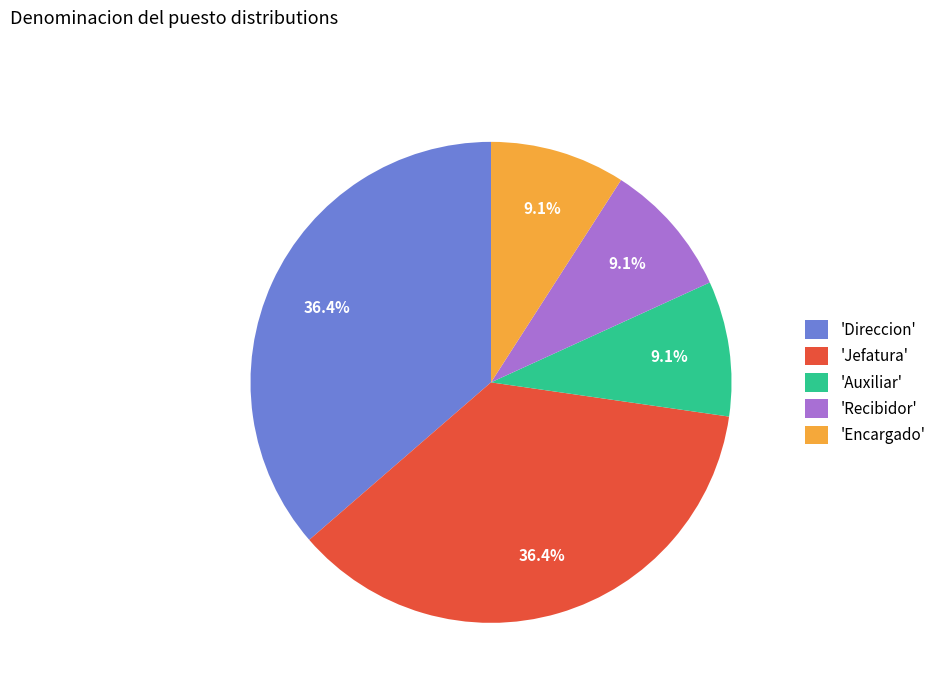

What percentage is NOT represented by 'Jefatura'?

63.6%